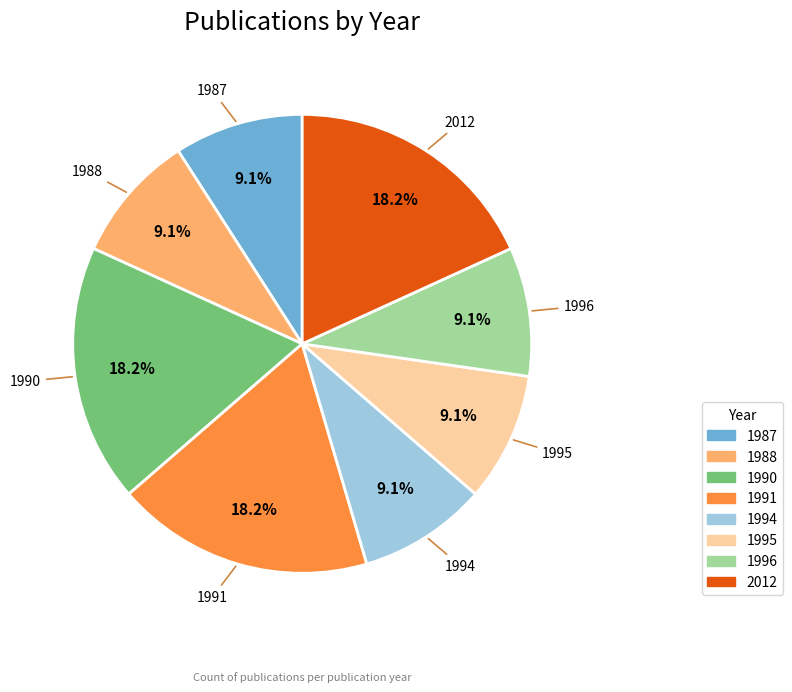

To the nearest percent, what portion does 1994 represent?

9%